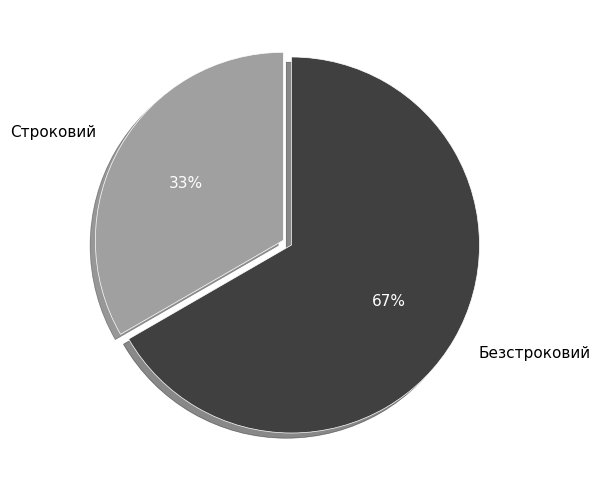

True or false: Строковий accounts for 33% of the total.

True